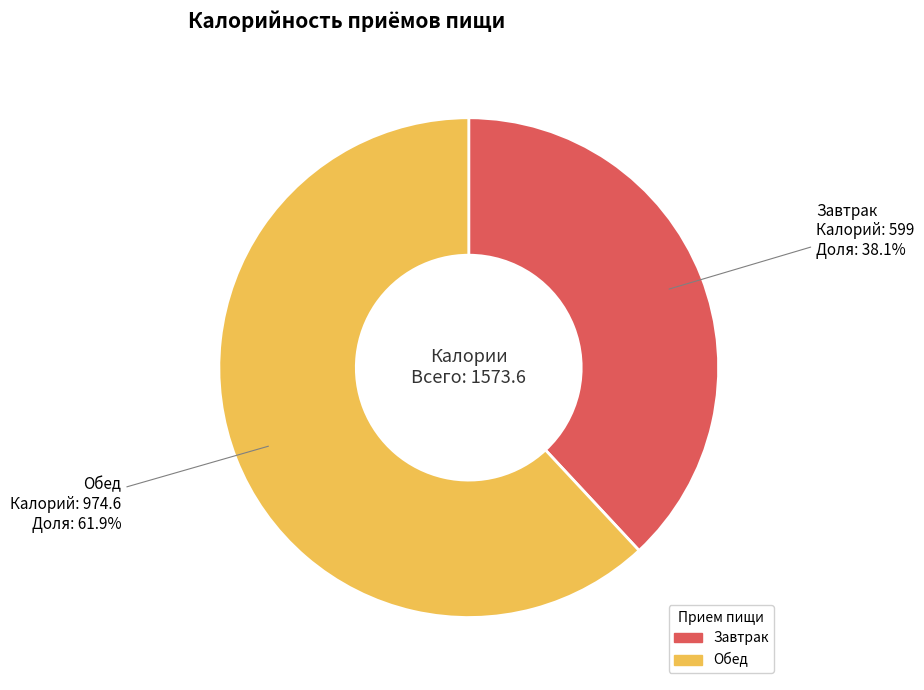

The Обед slice represents 75% of the pie. True or false?

False